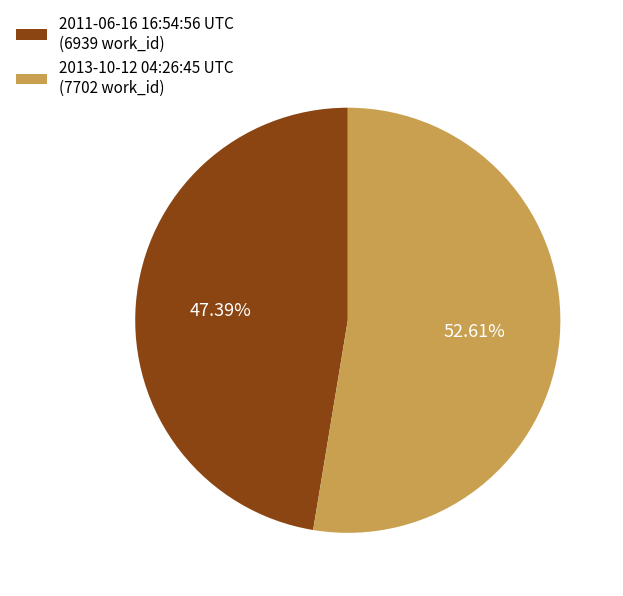

Which slice is the smallest?

2011-06-16 16:54:56 UTC